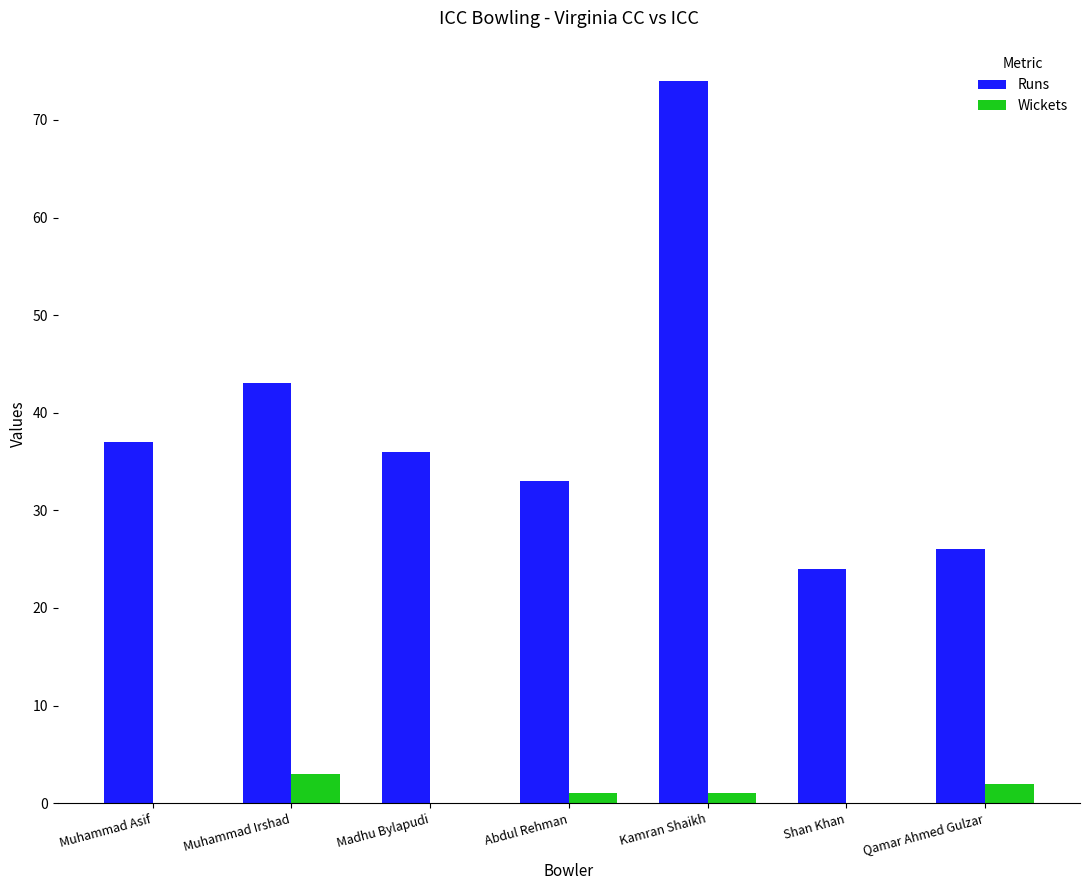

What are all the series names shown in the legend?

Runs, Wickets